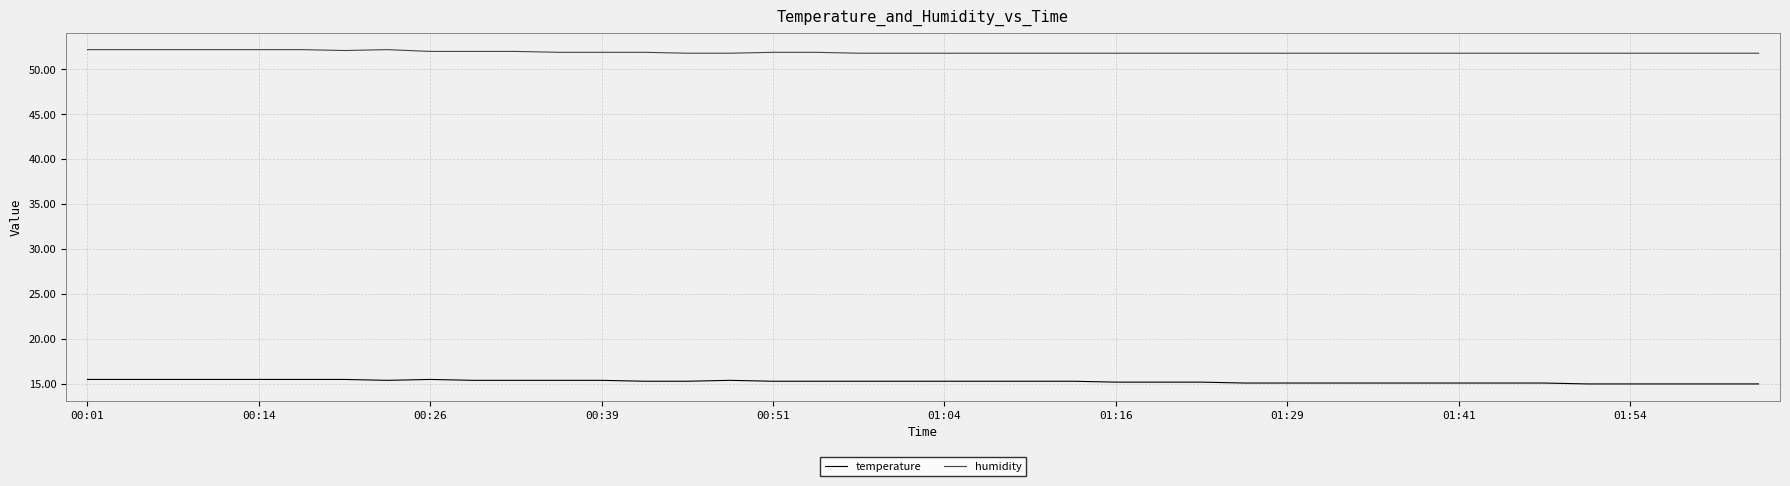

Is this an area chart (filled region under the line)?

No